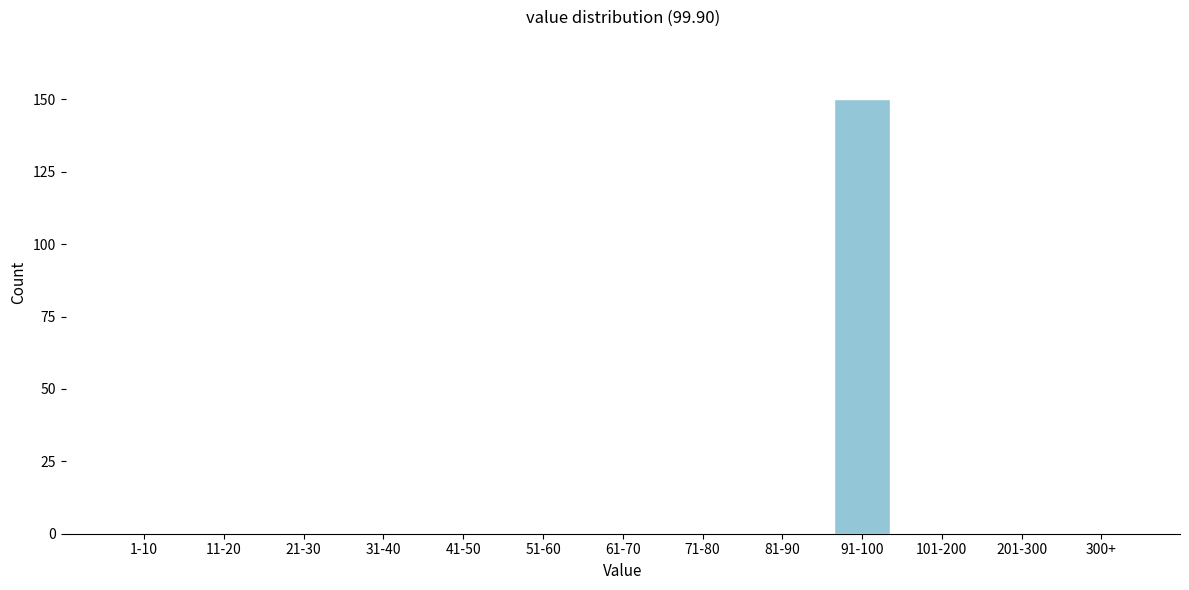

Reading right to left, what are all the values shown in this chart?

300+=0	201-300=0	101-200=0	91-100=150	81-90=0	71-80=0	61-70=0	51-60=0	41-50=0	31-40=0	21-30=0	11-20=0	1-10=0